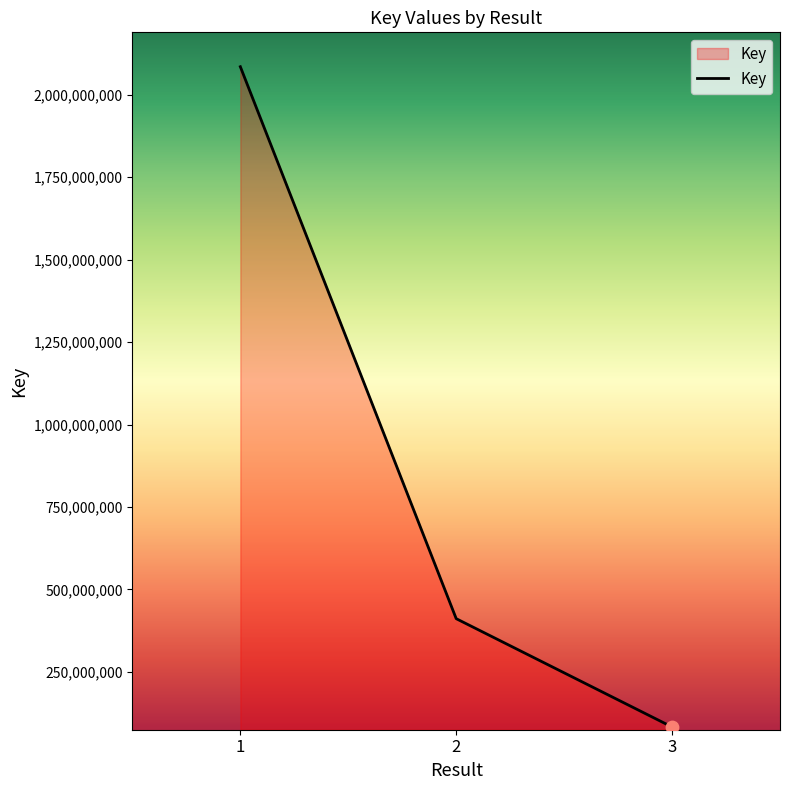

What is the change in value from 1 to 3?

-2001968895